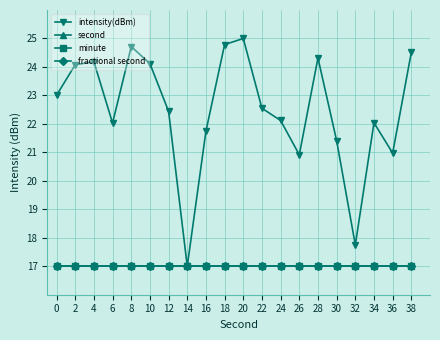

Which category has the lowest value across all series?

14